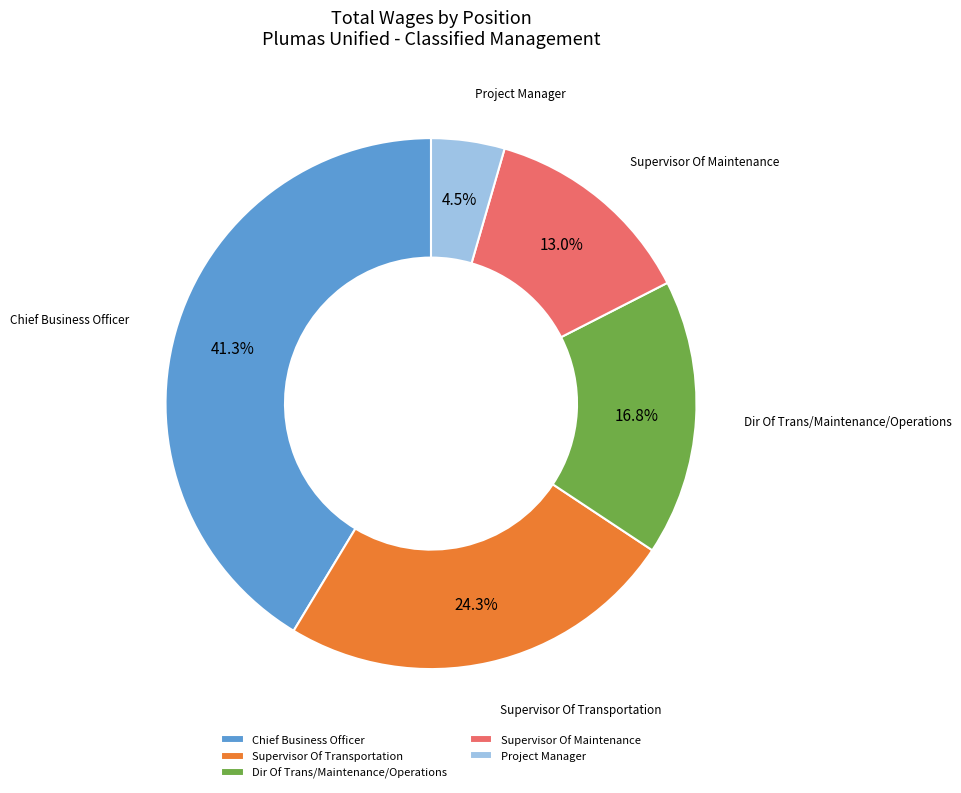

What percentage is the Dir Of Trans/Maintenance/Operations slice, to the nearest percent?

17%